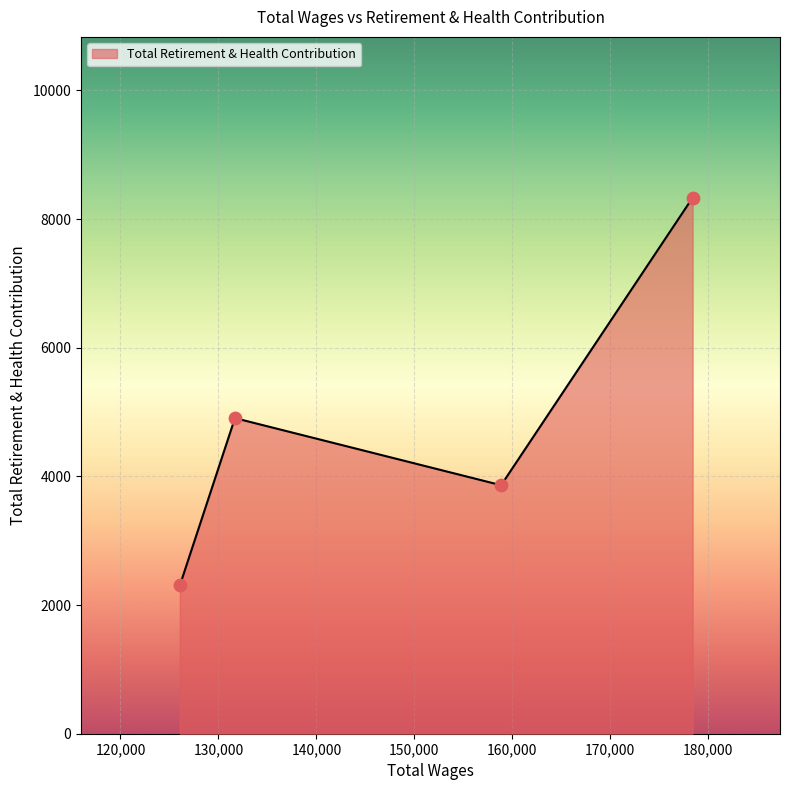

What is the difference between the maximum and minimum values?

6028